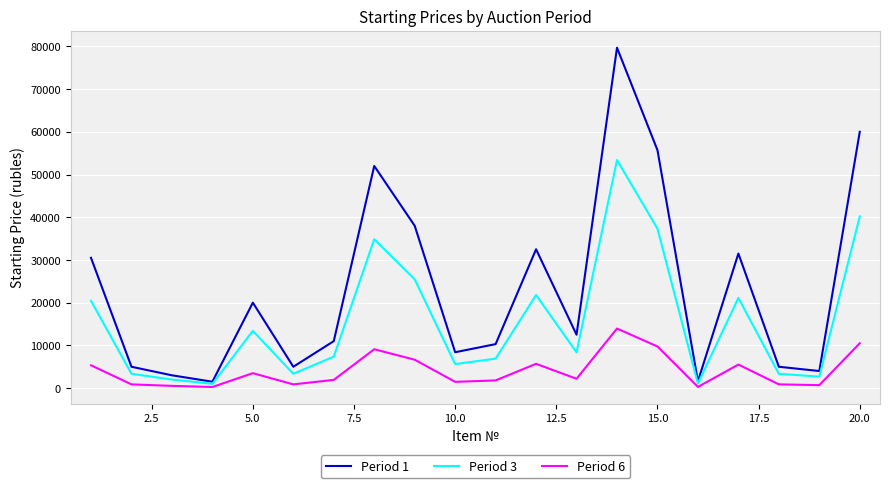

What is the maximum value shown in the chart?

79680.0